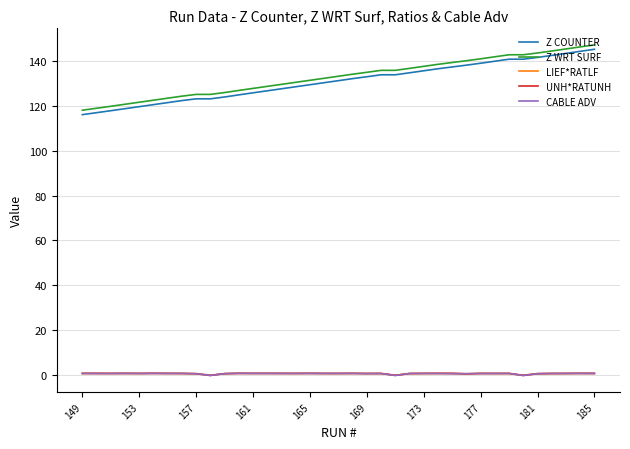

Does the chart display data point markers on the line(s)?

No